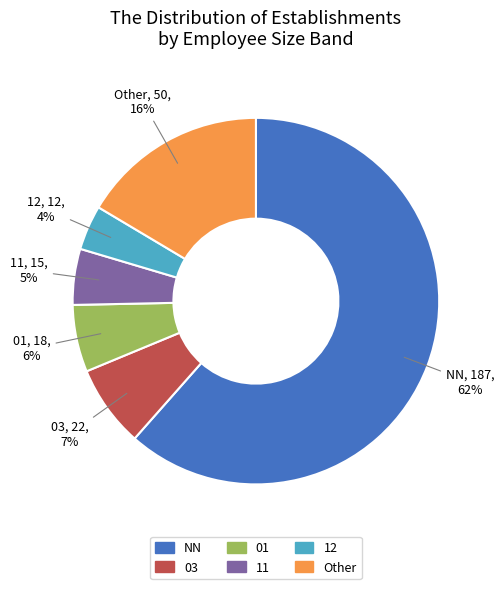

How many segments does this pie chart have?

6